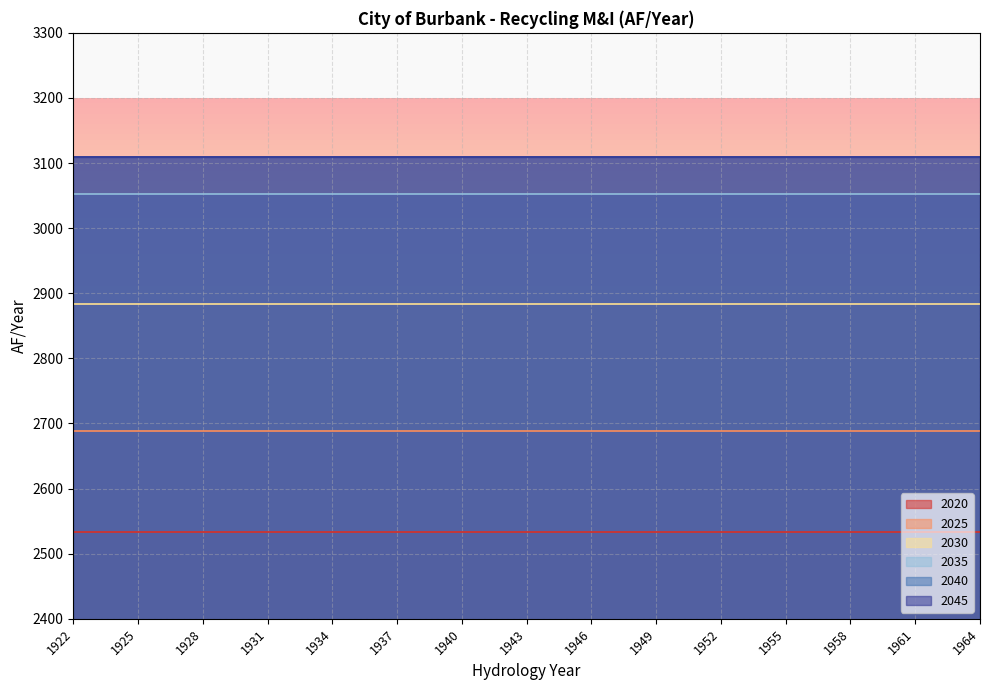

Is it true that 2040 equals 3110 at 1922?

True